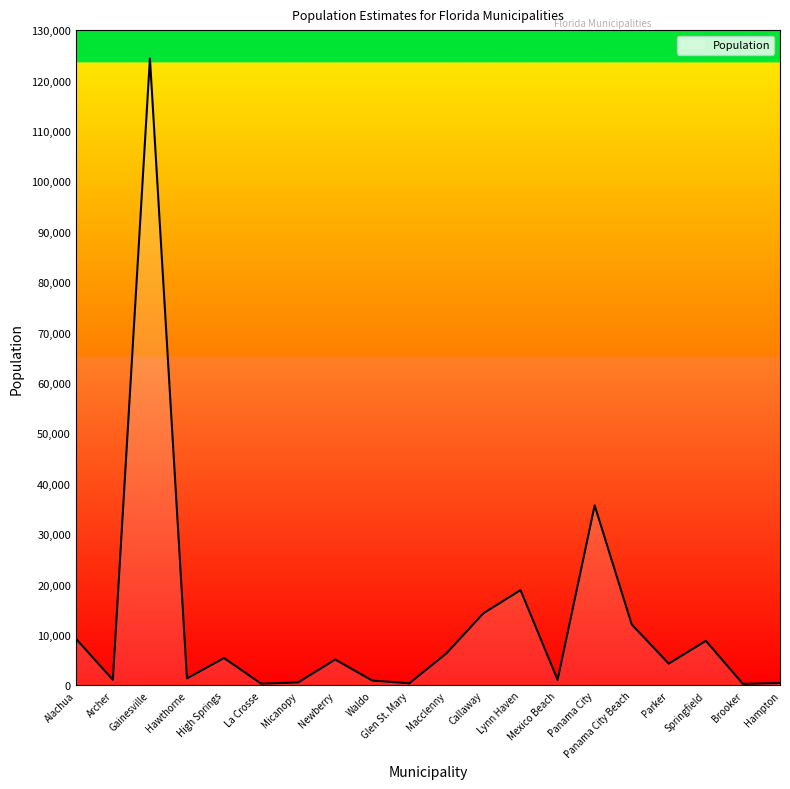

How many series are shown in this chart?

1